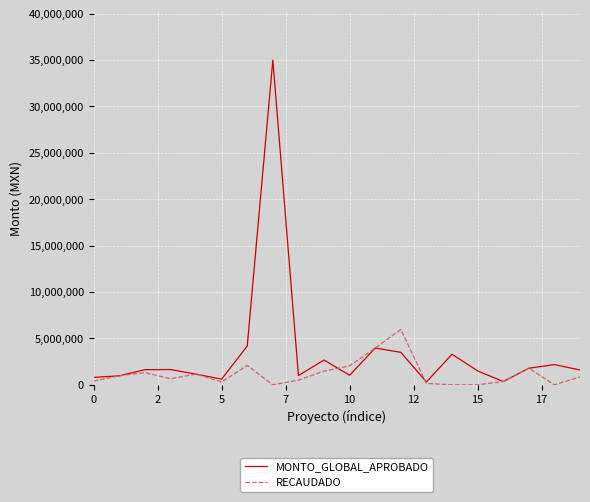

What is the average value of the MONTO_GLOBAL_APROBADO series?

3456456.3